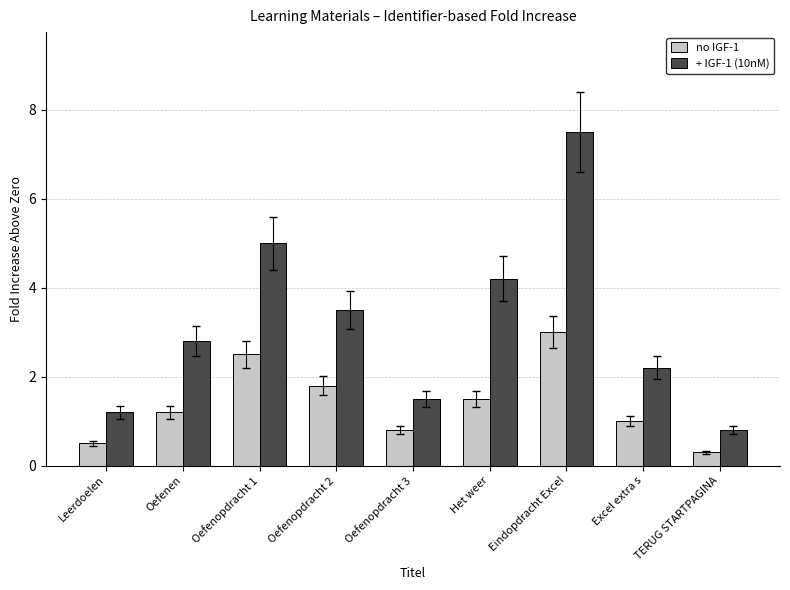

List the series in order of their overall mean, lowest first.

no IGF-1, + IGF-1 (10nM)